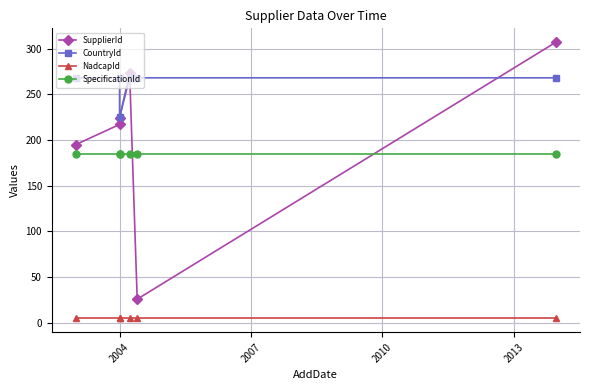

Reading right to left, what are all the values shown in this chart?

SupplierId: 307	26	273	224	217	195
CountryId: 268	268	268	225	268	268
NadcapId: 5	5	5	5	5	5
SpecificationId: 185	185	185	185	185	185